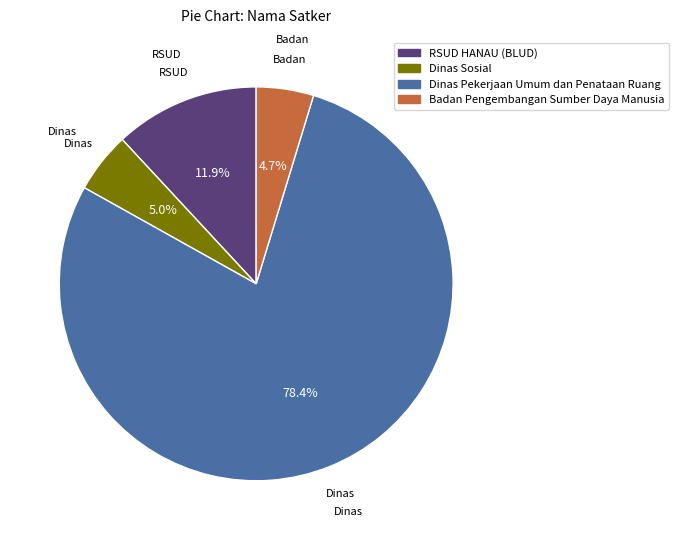

True or false: Dinas Pekerjaan Umum dan Penataan Ruang accounts for 4% of the total.

False